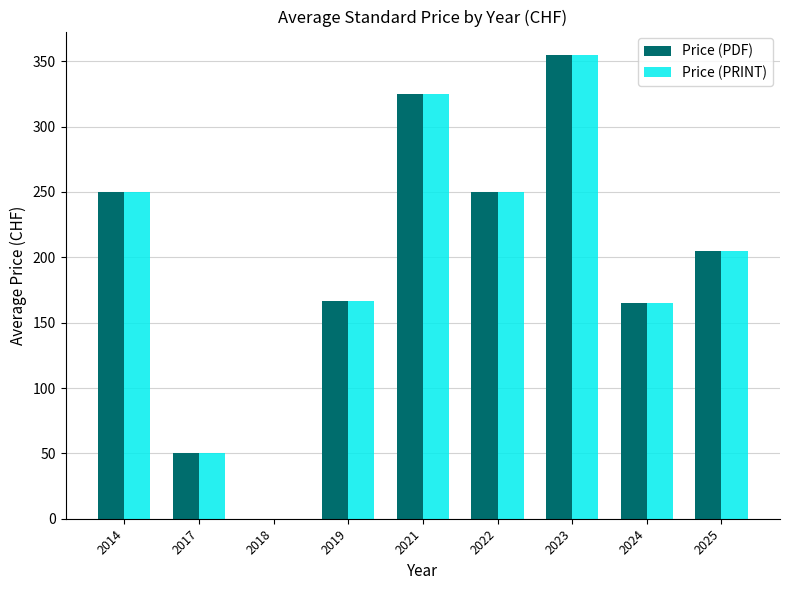

What value does the Price (PDF) series have at 2019?

166.7